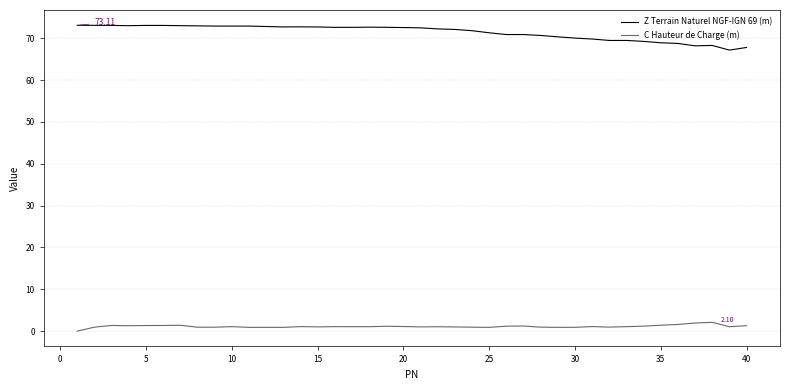

What is the difference between the maximum and minimum values in the C Hauteur de Charge (m) series?

2.1